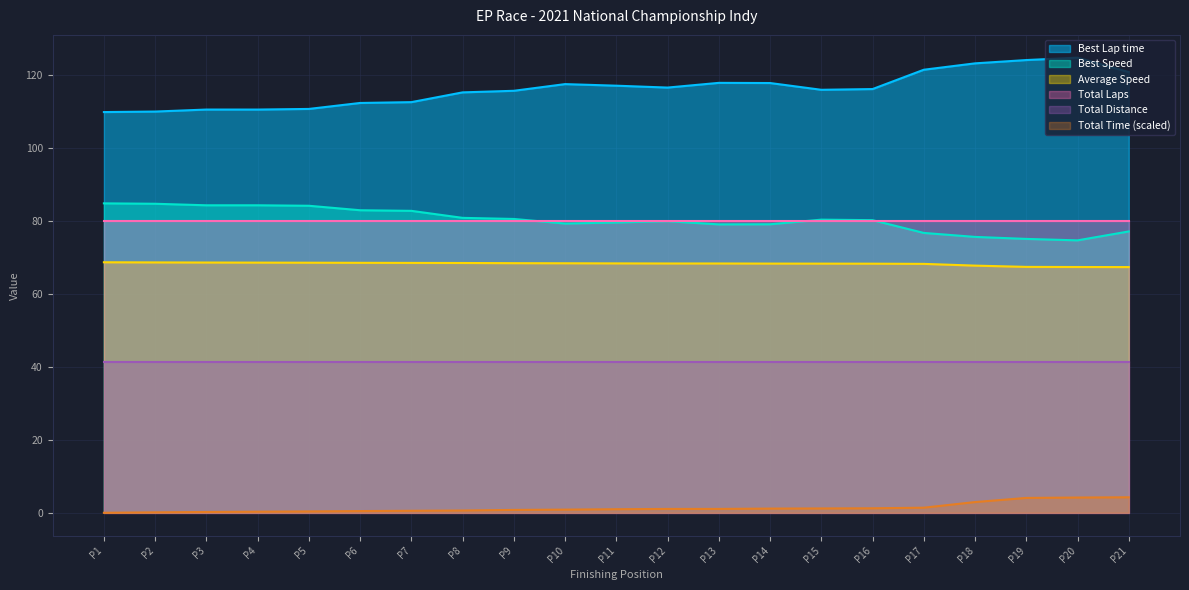

What are all the series names shown in the legend?

Best Lap time, Best Speed, Average Speed, Total Laps, Total Distance, Total Time (scaled)